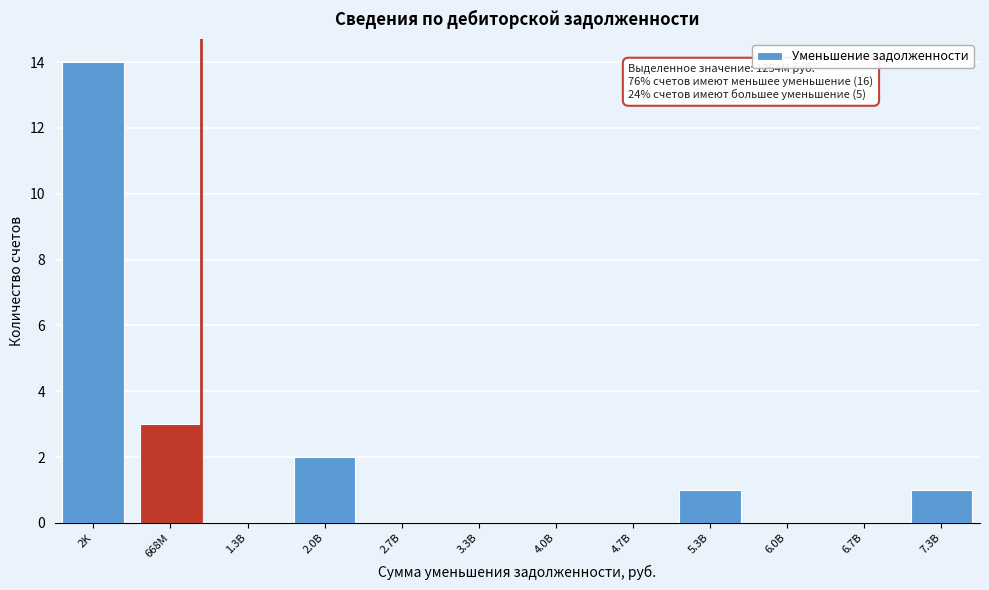

Reading left to right, list all the values displayed in this chart.

2K=14	668M=3	1.3B=0	2.0B=2	2.7B=0	3.3B=0	4.0B=0	4.7B=0	5.3B=1	6.0B=0	6.7B=0	7.3B=1